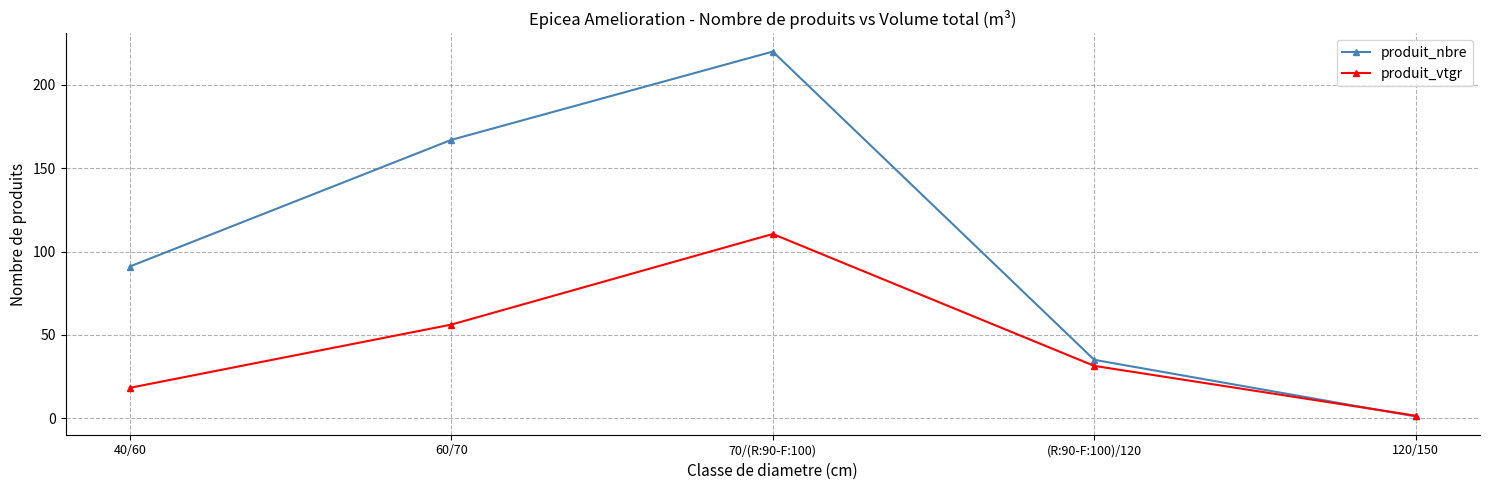

How many series are shown in this chart?

2